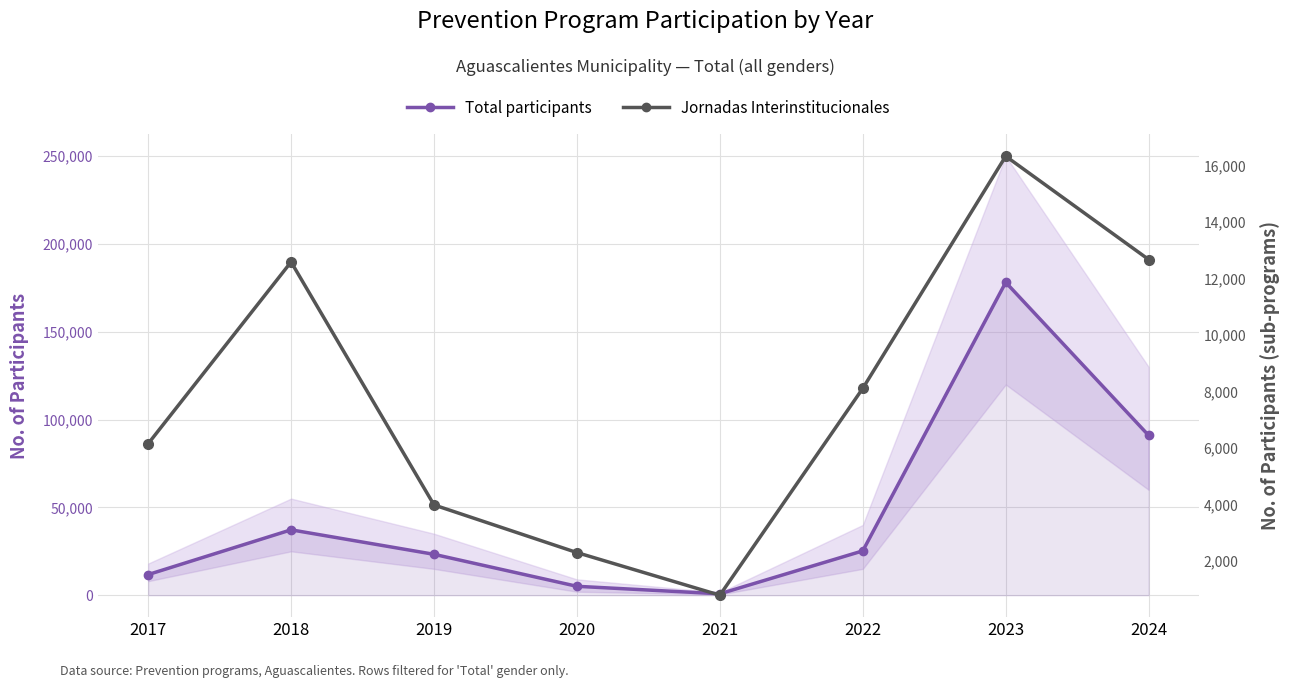

How many series are shown in this chart?

2